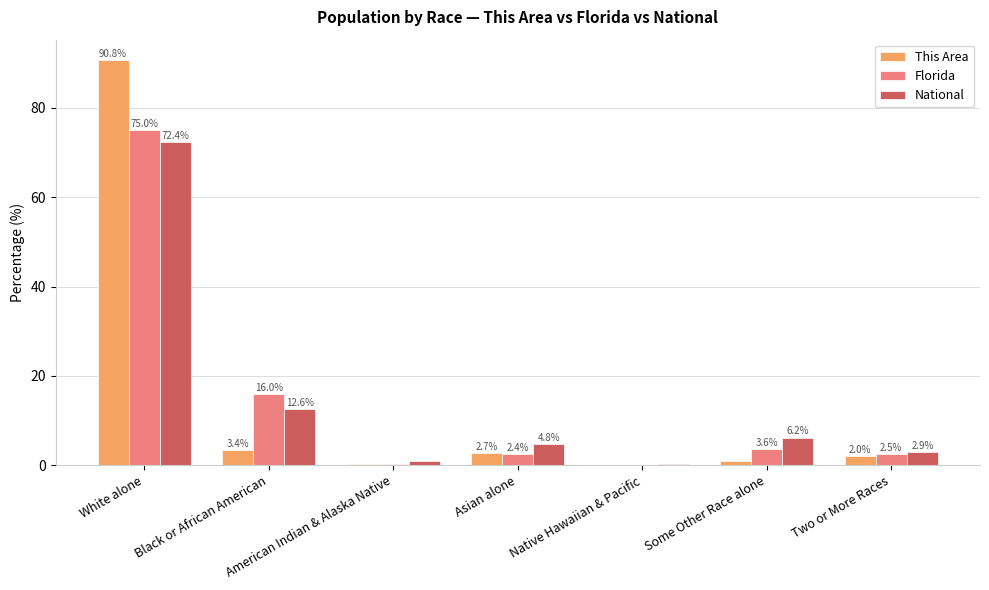

Count the number of categories in the chart.

7